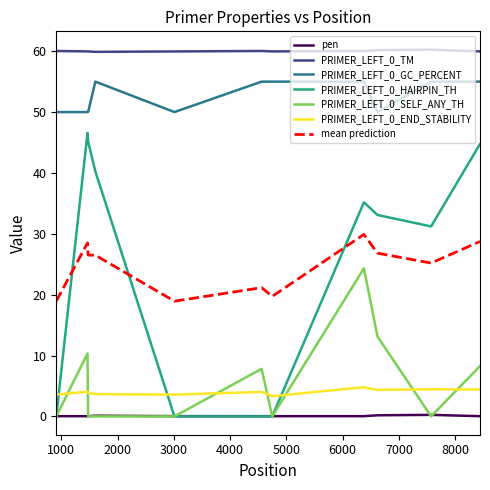

What is the maximum value for mean prediction?

29.9